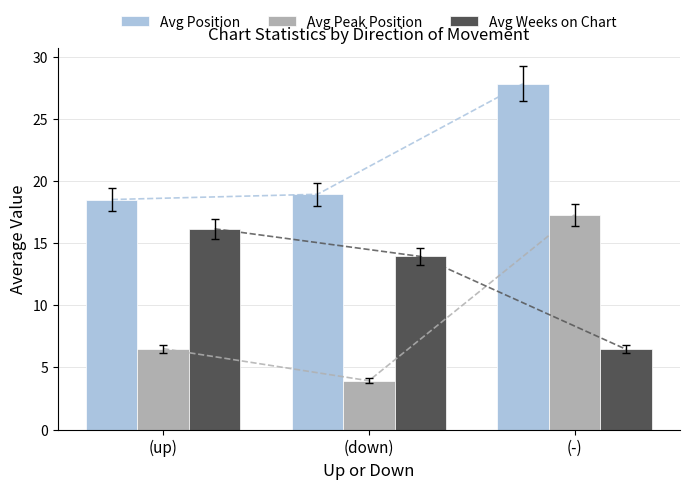

The value of Avg Weeks on Chart at (down) is 13.9. True or false?

True